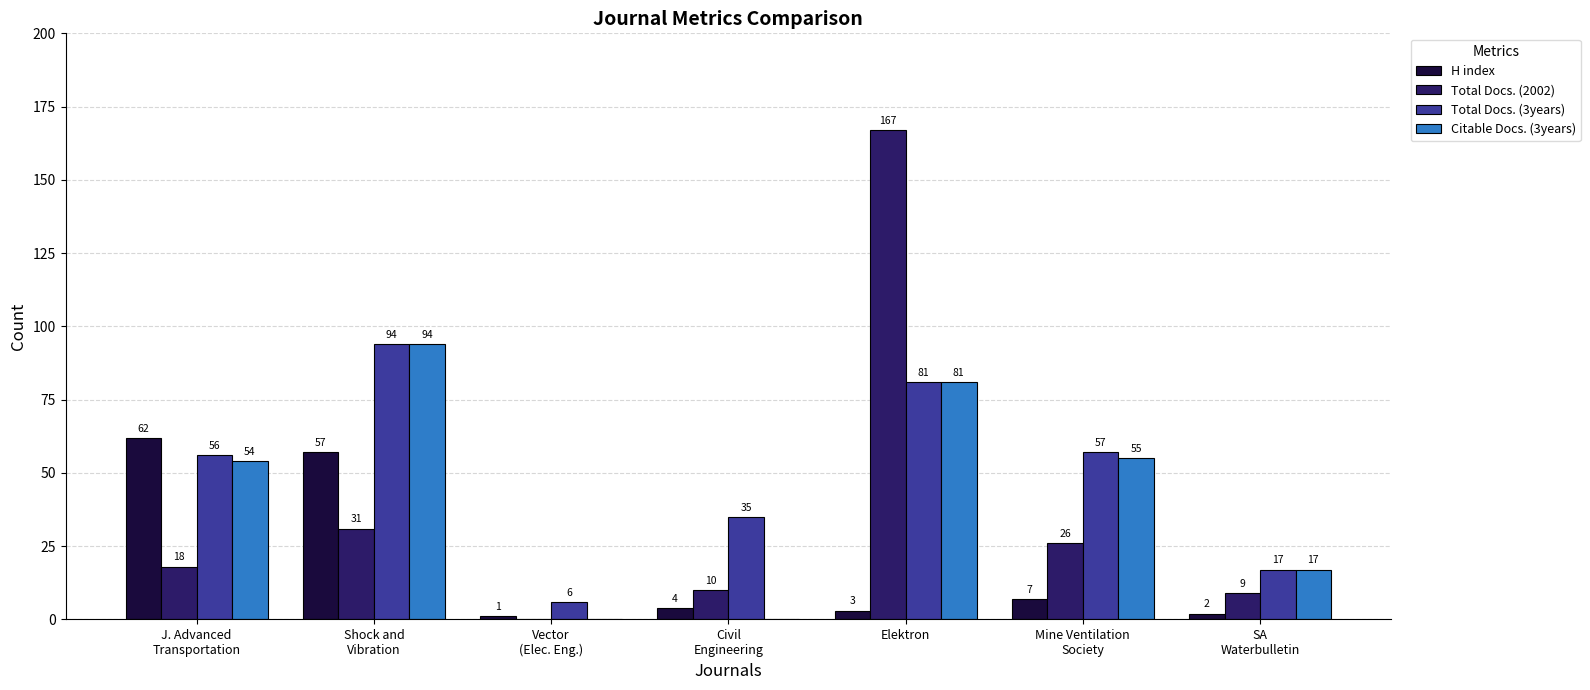

What are all the series names shown in the legend?

H index, Total Docs. (2002), Total Docs. (3years), Citable Docs. (3years)